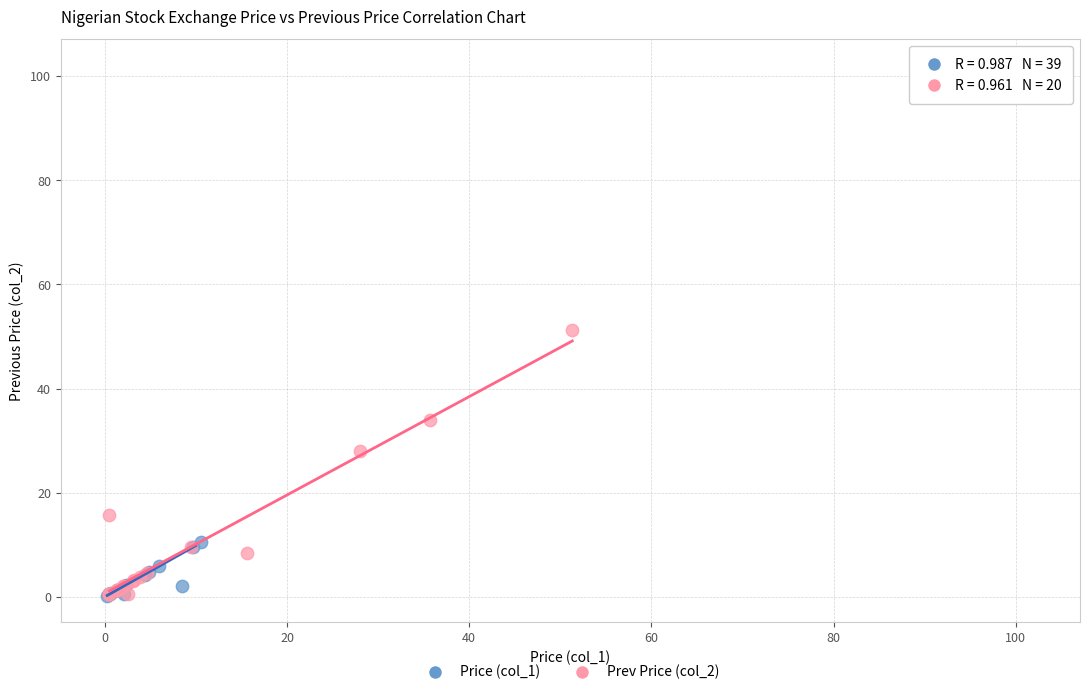

Which series has the widest spread of Y values?

Price (col_1)